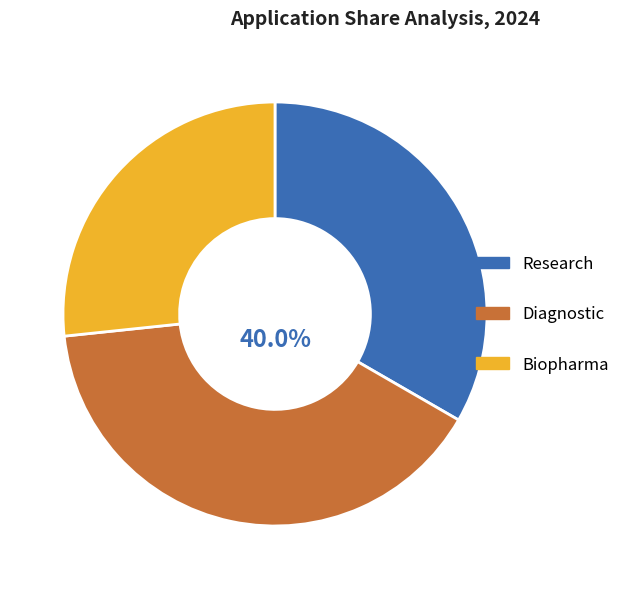

Is there any slice that represents more than half of the pie?

No